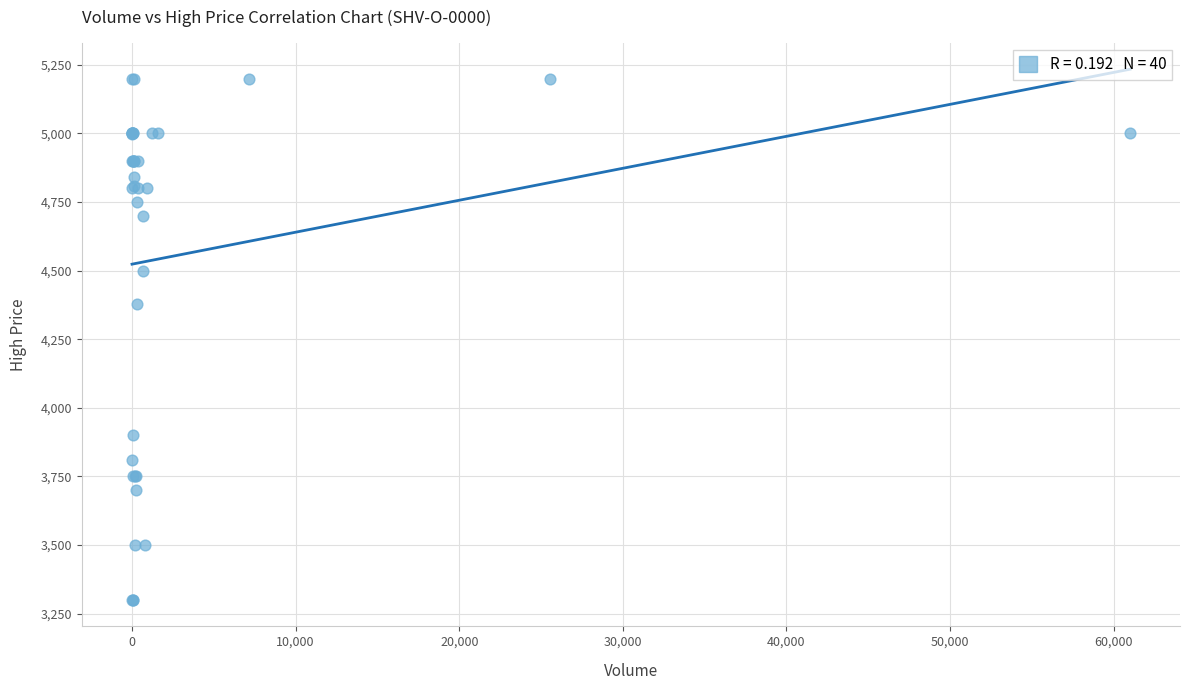

What Y value in the scatter plot is closest to 4250?

4380